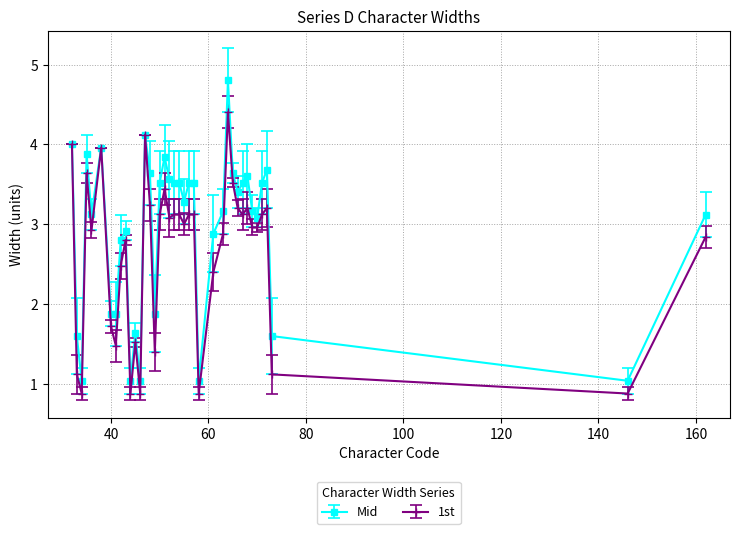

True or false: 1st has more than 2 interior local peaks.

True